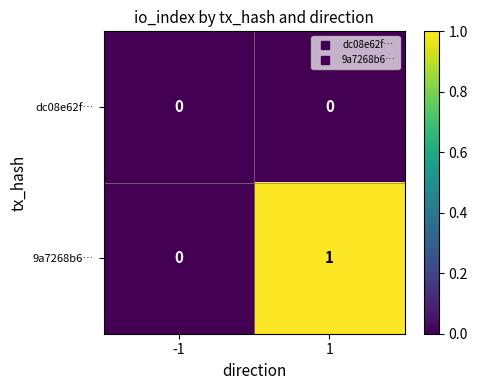

Rank the series by their average value, from lowest to highest.

dc08e62f…, 9a7268b6…